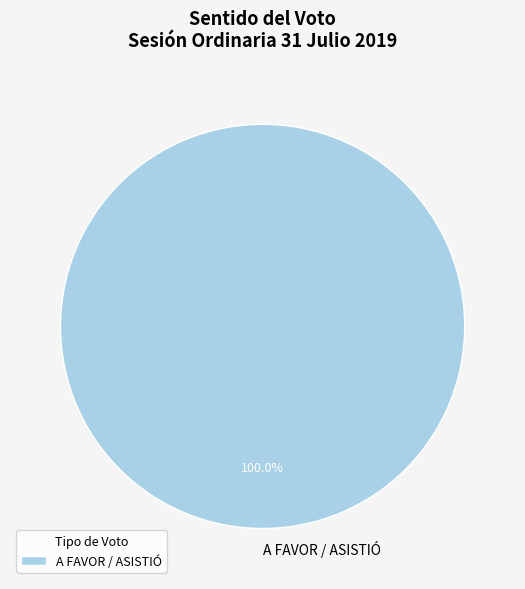

Count the number of slices in the pie.

1